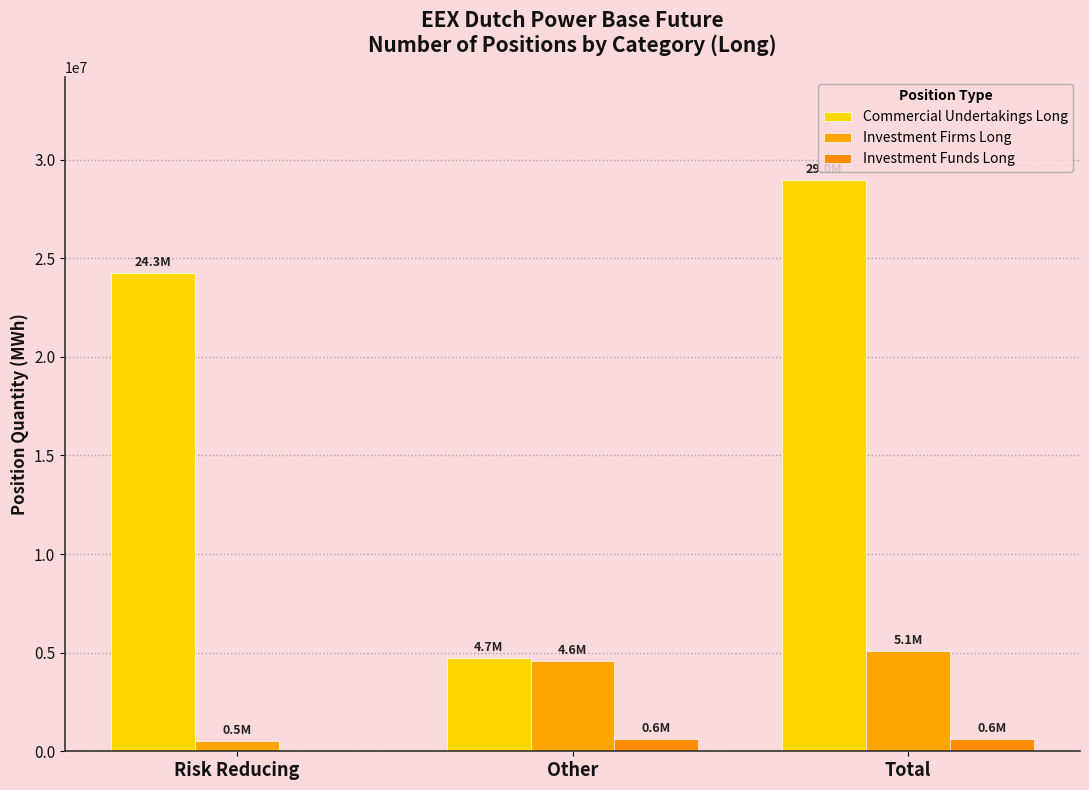

Between Total and Risk Reducing, which is larger?

Total